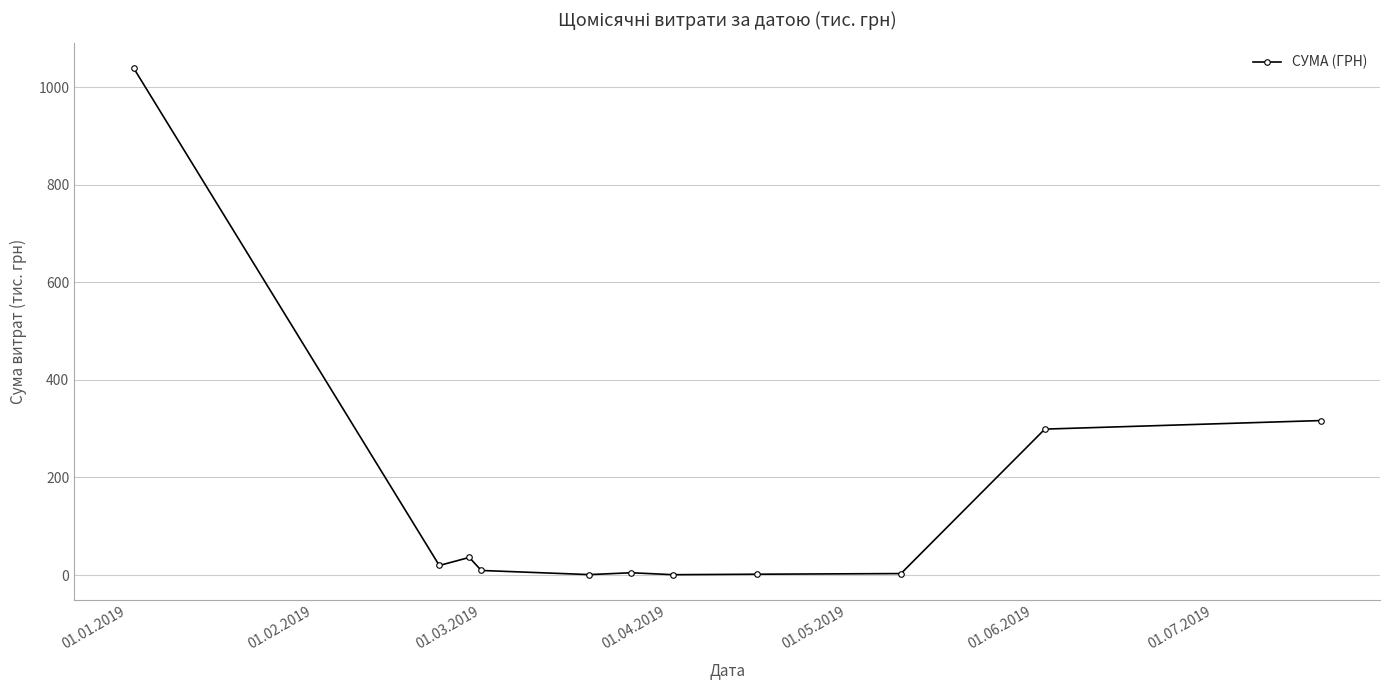

What is the difference between the maximum and second lowest values?

1038.8